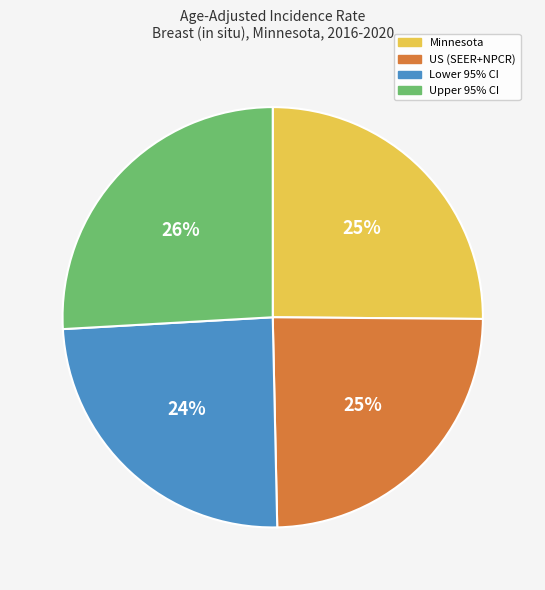

Is there any slice that represents more than half of the pie?

No